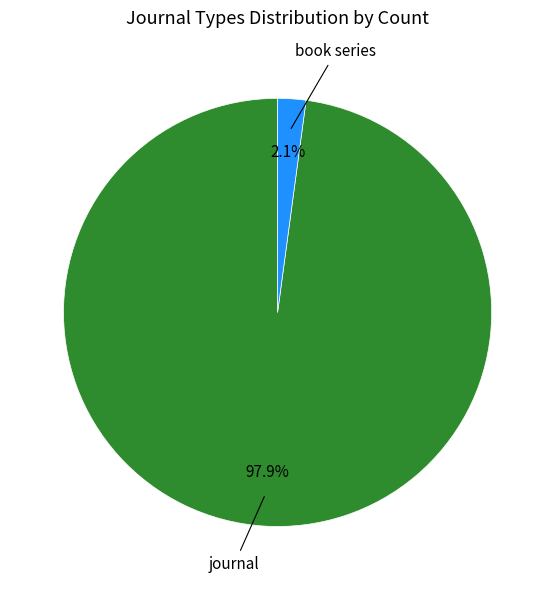

Does any single category account for the majority?

Yes